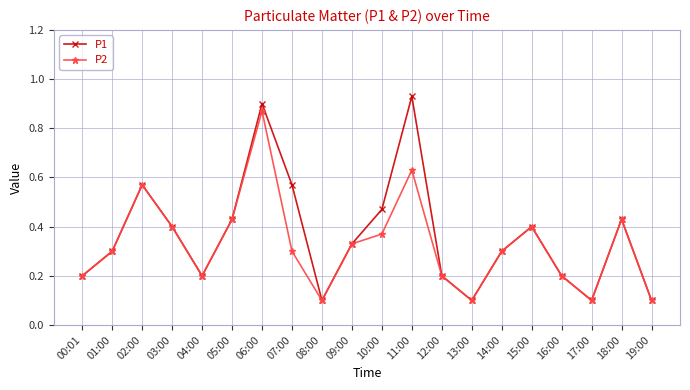

Count the P2 values in the range 0 to 1.

20